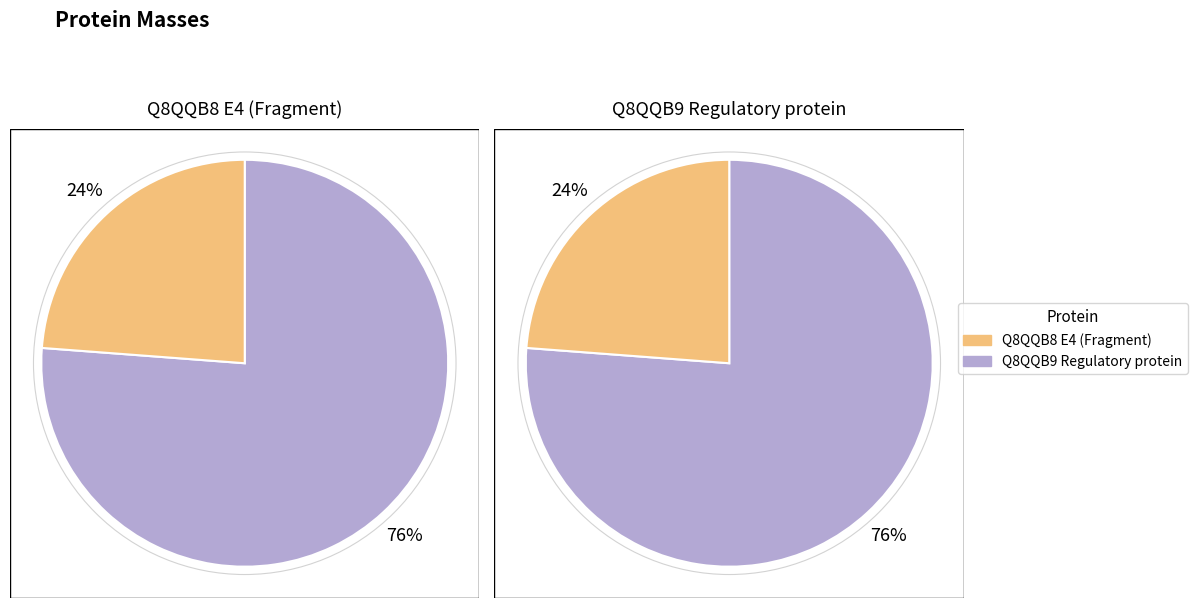

Which slice is the largest?

Q8QQB9 Regulatory protein